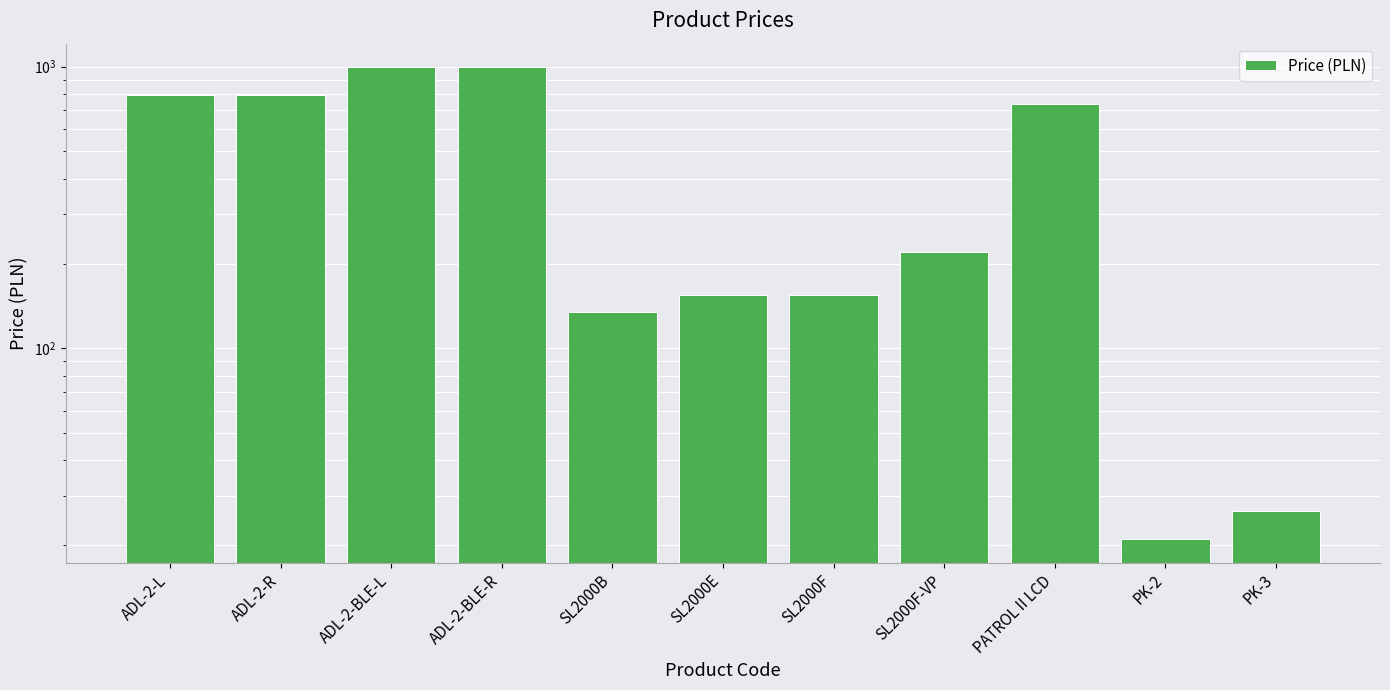

Rank the categories by value from lowest to highest.

PK-2, PK-3, SL2000B, SL2000E, SL2000F, SL2000F-VP, PATROL II LCD, ADL-2-L, ADL-2-R, ADL-2-BLE-L, ADL-2-BLE-R